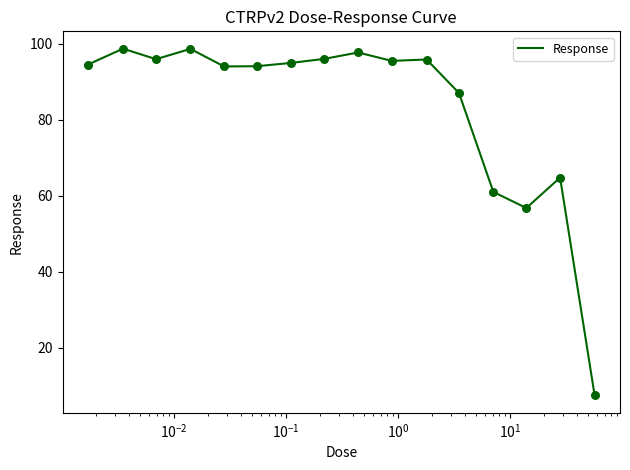

What is the difference between the maximum and minimum values?

91.2